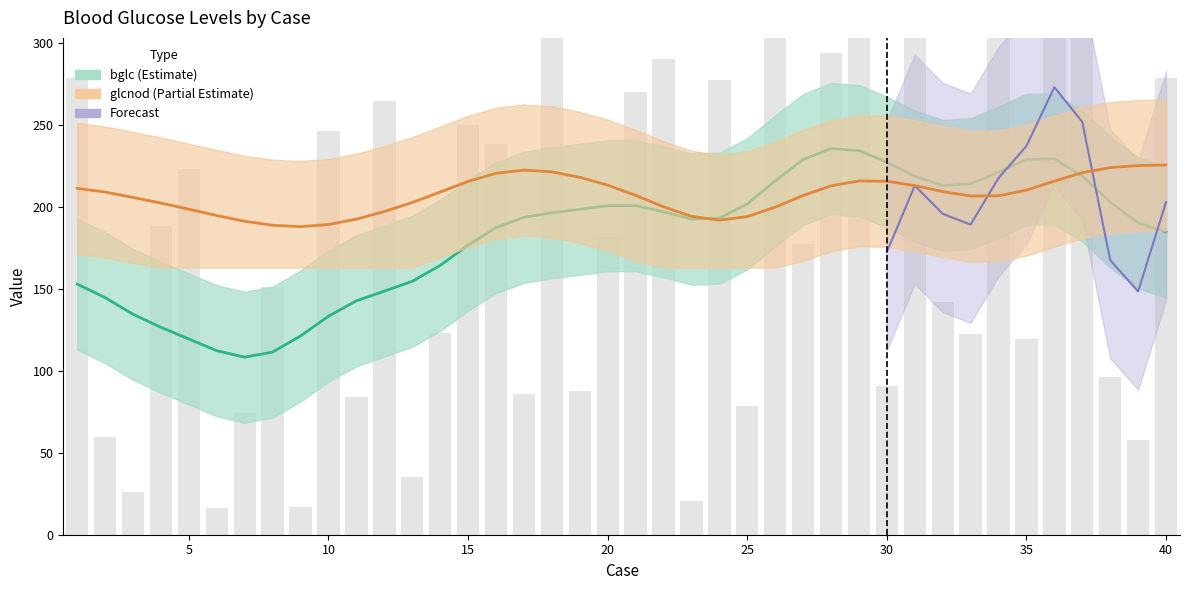

What is the approximate value at 15?

250.4